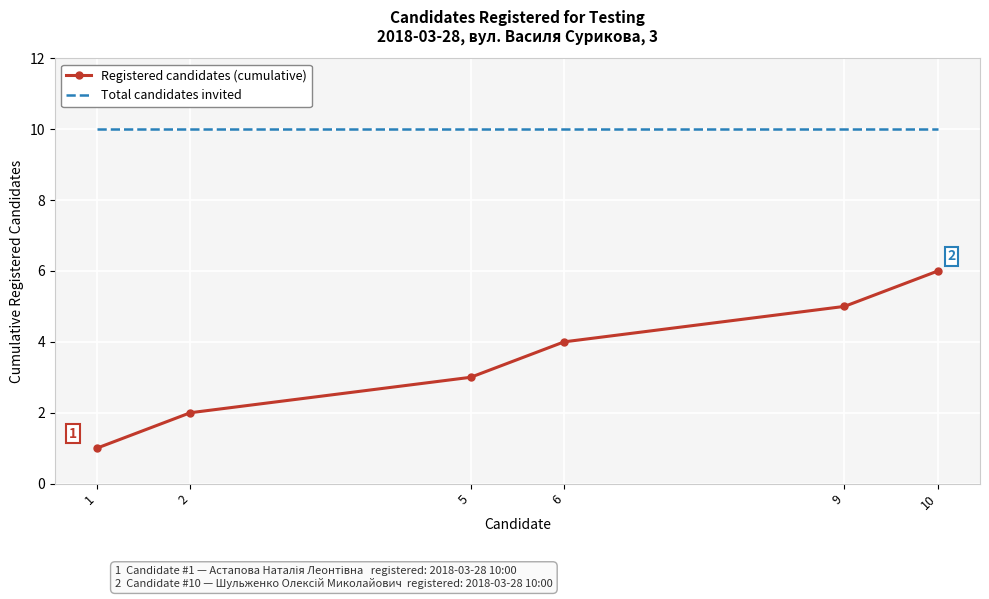

What is the sum of all Total candidates invited values?

60